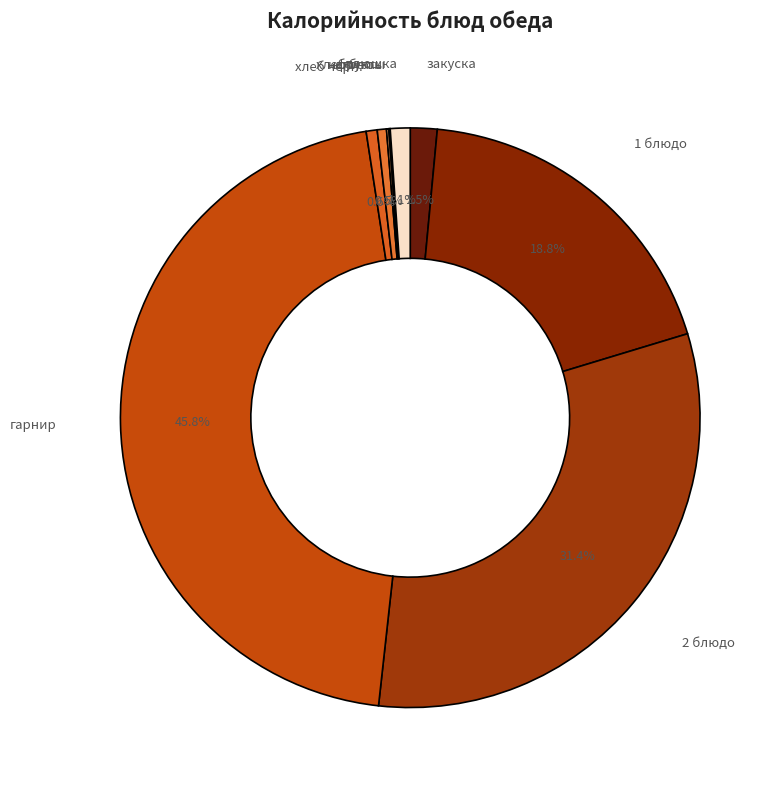

Do 2 блюдо and хлеб бел. together represent more than half of the pie?

No